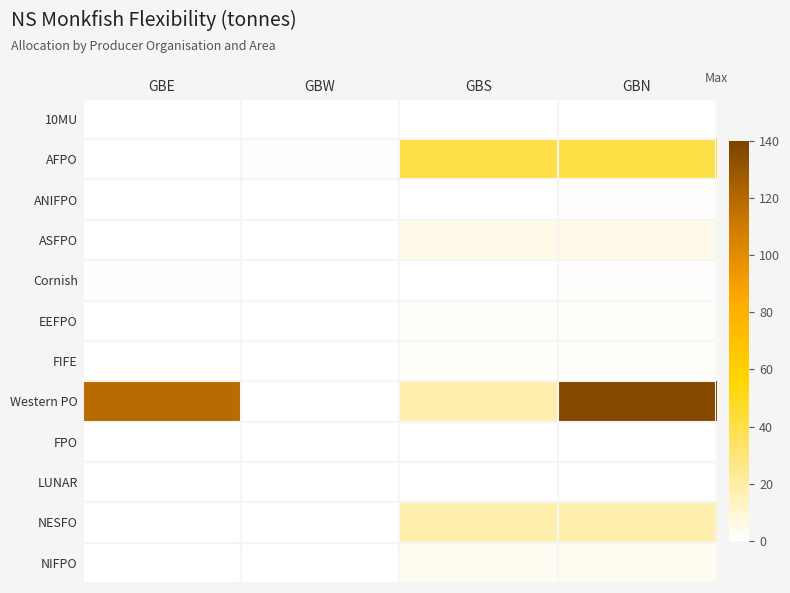

What is the total value across all series at GBW?

0.7